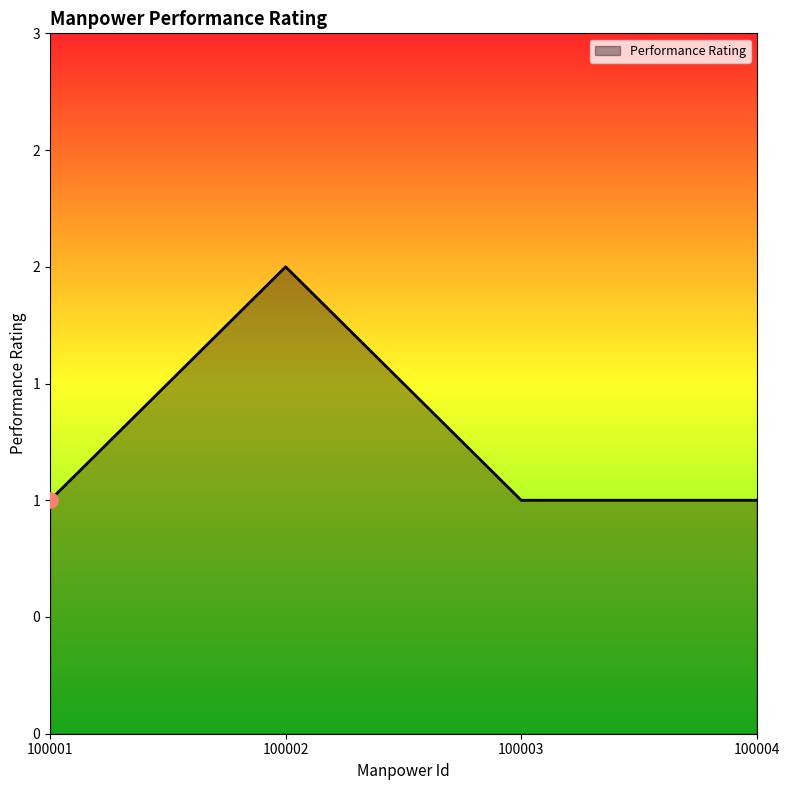

Between 100002 and 100001, which is larger?

100002